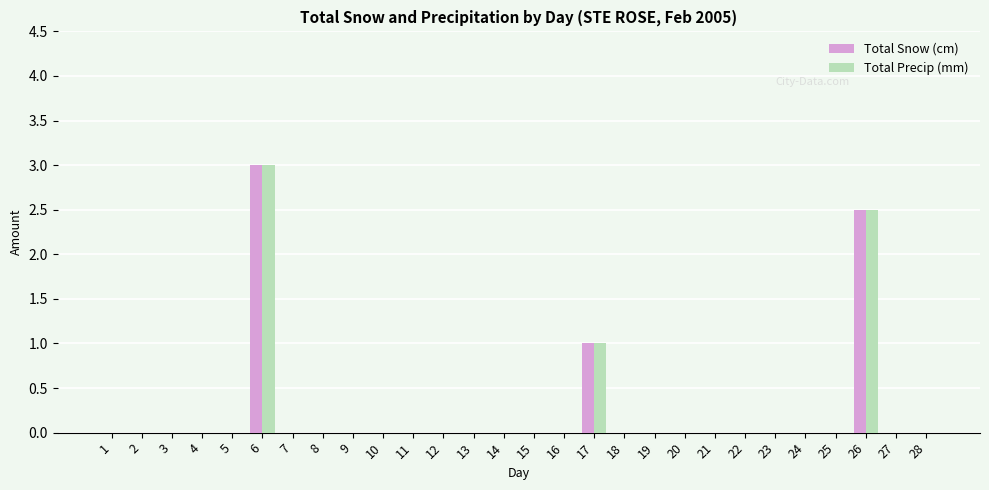

Is it true that Total Snow (cm) equals 0.0 at 16?

True